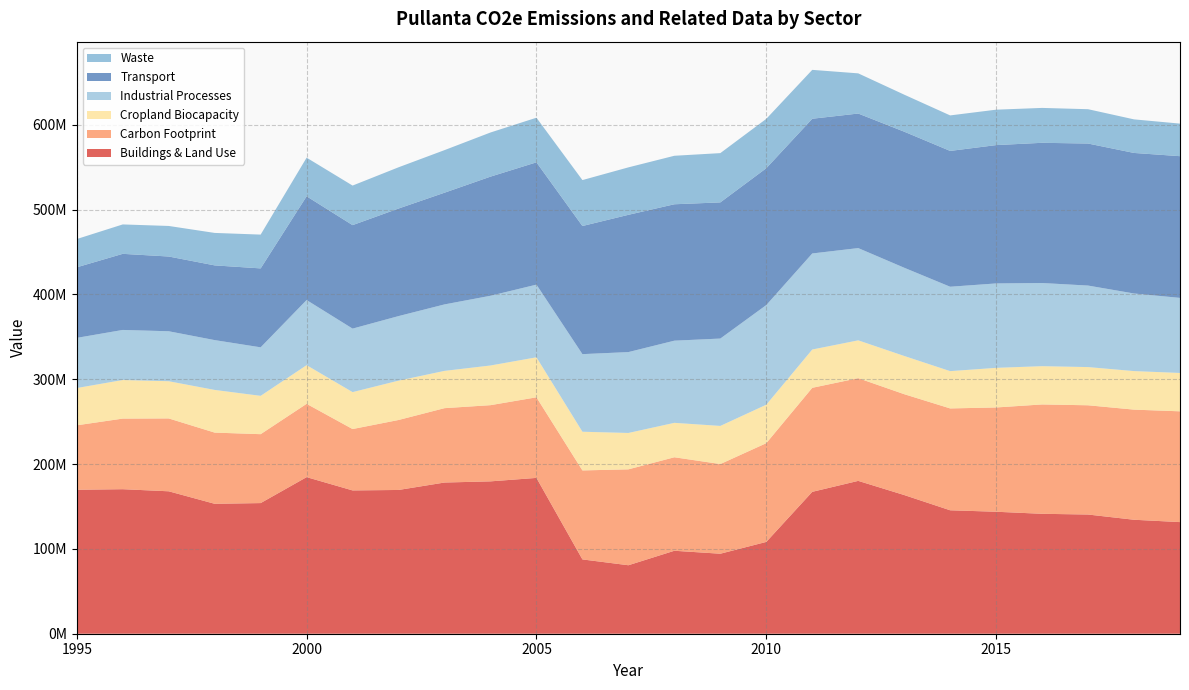

Reading left to right, list all the values displayed in this chart.

Buildings & Land Use: 1995=169706191.9	1996=170371160.4	1997=167906243.0	1998=153162253.5	1999=154007102.5	2000=184596397.4	2001=168933057.9	2002=169478084.2	2003=178237550.8	2004=179612974.1	2005=183695198.1	2006=87602573.3	2007=80731193.3	2008=97800549.7	2009=94311196.9	2010=108230015.4	2011=167268707.6	2012=180188826.2	2013=163497729.8	2014=145518668.5	2015=143795486.0	2016=141370401.9	2017=140517423.3	2018=134355788.1	2019=131591887.8
Carbon Footprint: 1995=75978303.7	1996=83241620.1	1997=85894986.5	1998=83928805.7	1999=81231834.0	2000=86413440.9	2001=72351477.2	2002=82480965.4	2003=87671939.9	2004=89823828.8	2005=95007211.1	2006=104905499.3	2007=113049869.4	2008=110224087.9	2009=105704009.3	2010=116406760.3	2011=122629274.5	2012=121085018.5	2013=118892836.6	2014=120076990.0	2015=122921675.2	2016=128913177.2	2017=128784264.0	2018=129814538.1	2019=130593425.3
Cropland Biocapacity: 1995=43954612.9	1996=45490295.4	1997=43856873.1	1998=50319749.7	1999=45198251.6	2000=45593295.1	2001=43545856.1	2002=46397860.7	2003=43956218.3	2004=46783138.7	2005=47156191.8	2006=45608140.8	2007=42892276.5	2008=40580438.8	2009=44960393.0	2010=45346319.0	2011=45141593.8	2012=44586619.8	2013=45061134.9	2014=43966639.3	2015=46718555.0	2016=45129600.3	2017=45039341.1	2018=45444695.2	2019=45217471.7
Industrial Processes: 1995=59125370.6	1996=59019632.1	1997=58911093.8	1998=58730602.8	1999=57195582.4	2000=76775587.0	2001=74857204.1	2002=76089112.6	2003=78357743.0	2004=82186448.4	2005=85691464.9	2006=91478259.3	2007=95344999.1	2008=96858805.7	2009=102990485.4	2010=117461018.2	2011=113239840.4	2012=108757775.3	2013=104000955.9	2014=99489341.9	2015=99513055.6	2016=98031718.6	2017=96094289.9	2018=91471268.9	2019=88495504.8
Transport: 1995=83198500.9	1996=89716621.7	1997=88109224.9	1998=88080485.3	1999=93043819.9	2000=122293439.9	2001=121986756.4	2002=126795639.8	2003=131679711.2	2004=140439153.3	2005=144156308.1	2006=151037933.3	2007=161811181.0	2008=160809589.2	2009=160513323.7	2010=161323634.3	2011=158815423.9	2012=158608799.5	2013=160396651.1	2014=160102522.8	2015=163070863.2	2016=165287402.3	2017=167428574.2	2018=165689565.5	2019=167069538.6
Waste: 1995=33312711.9	1996=34662240.6	1997=36022921.3	1998=38268386.4	1999=39838824.5	2000=45529810.1	2001=46640036.8	2002=48621483.4	2003=50200854.5	2004=52033582.0	2005=52605020.5	2006=54152817.9	2007=55943346.6	2008=57171957.0	2009=58087022.5	2010=58206588.9	2011=57626494.5	2012=47367552.7	2013=43647278.9	2014=41867328.4	2015=41760703.1	2016=41126713.9	2017=40472936.8	2018=39577661.6	2019=38383635.4